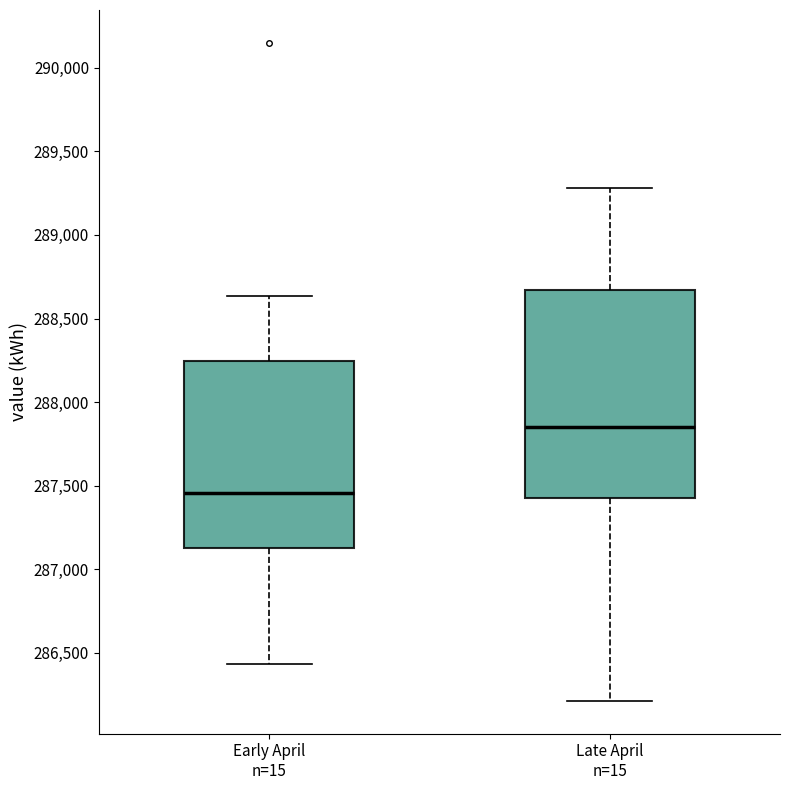

Where does the lower whisker of the box for Early April n=15 end on the y-axis? The values are not printed on the chart, so give them approximately, as read against the axis.

286450